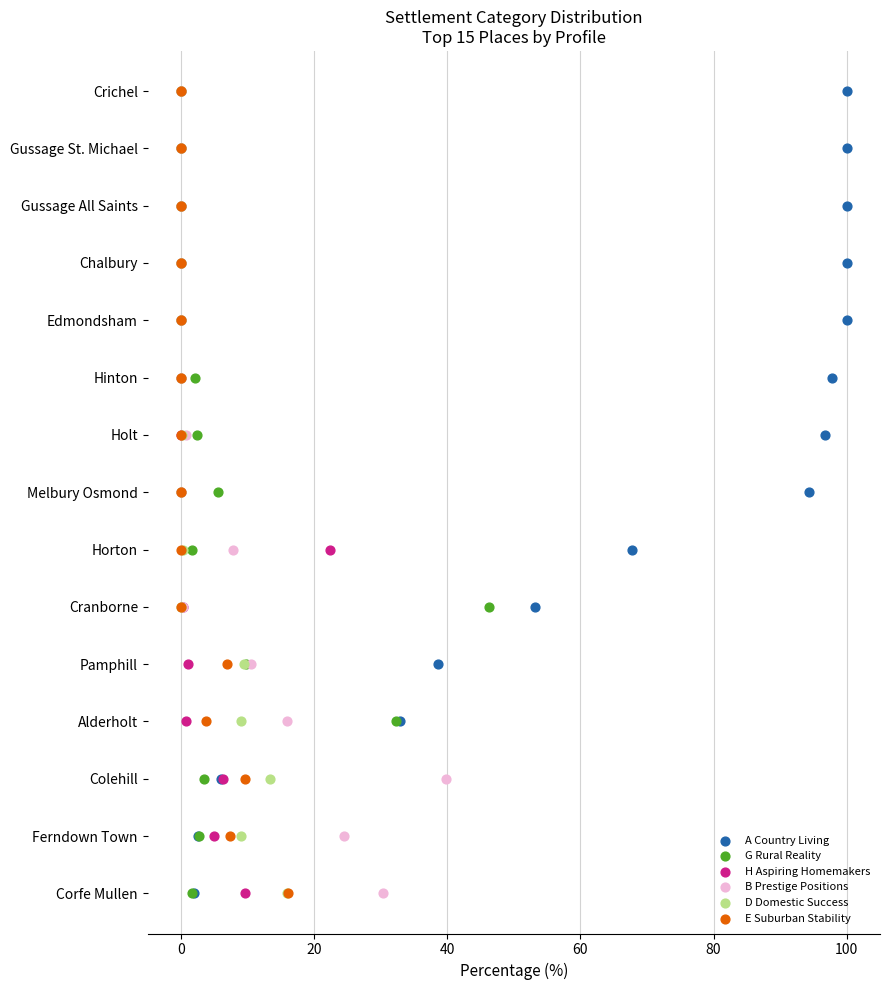

What are all the series names shown in the legend?

A Country Living, G Rural Reality, H Aspiring Homemakers, B Prestige Positions, D Domestic Success, E Suburban Stability